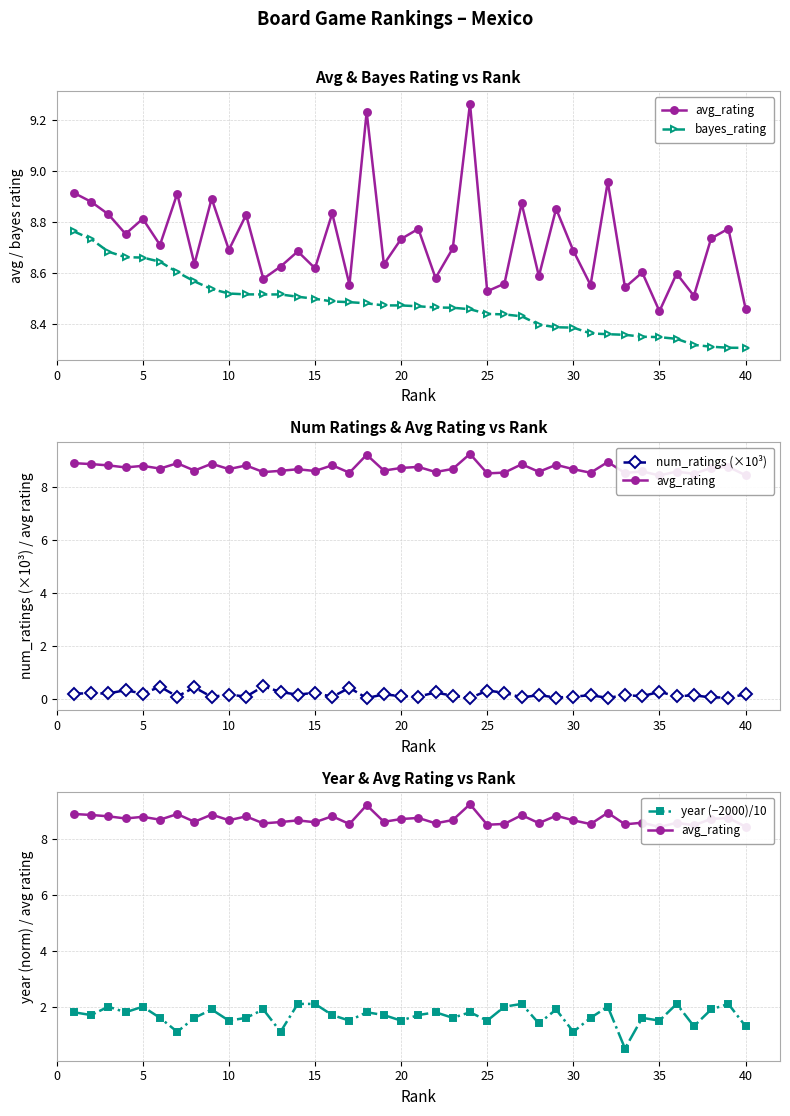

What is the lowest value of the year (−2000)/10 series?

0.5